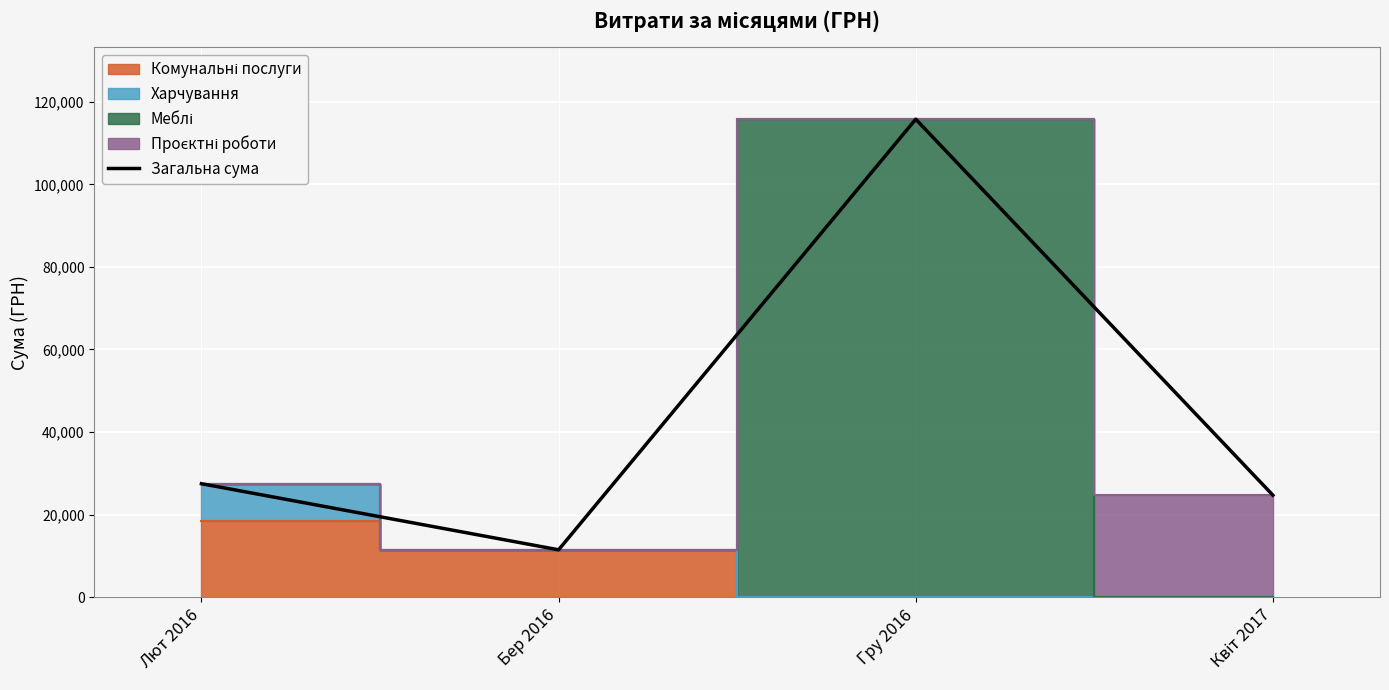

Where is the first local minimum for Загальна сума?

Бер 2016